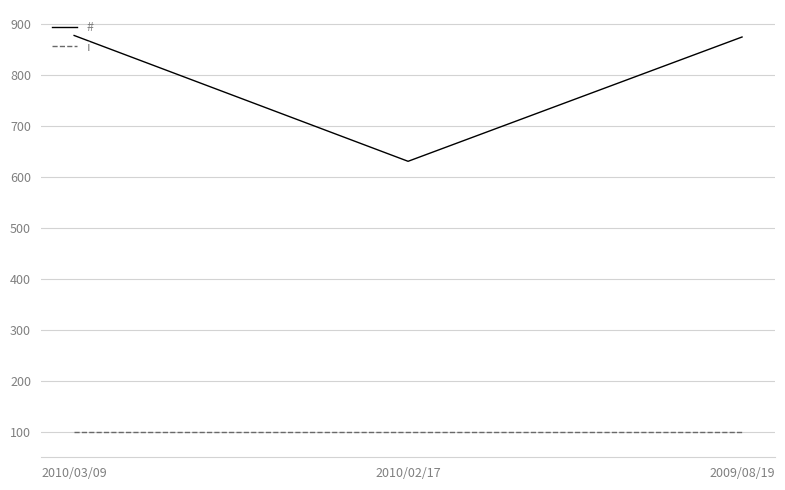

What is the smallest value displayed?

100